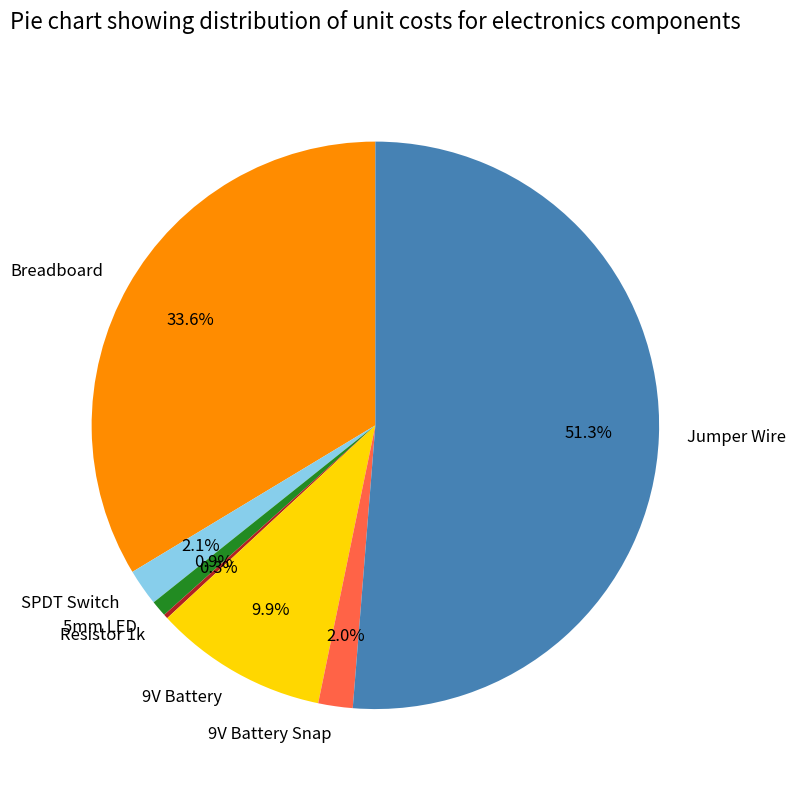

Which category has the biggest portion of the pie?

Jumper Wire